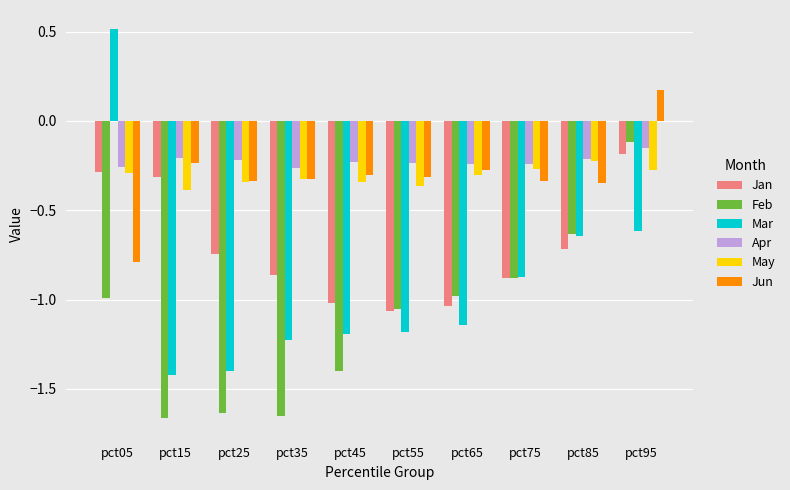

What is the spread (max minus min) of values at pct15?

1.5